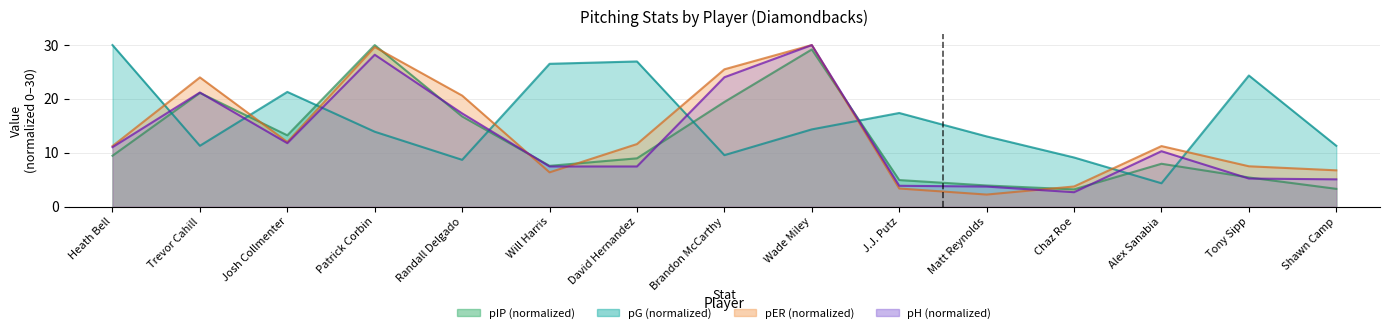

What is the average value of the pER series?

13.7